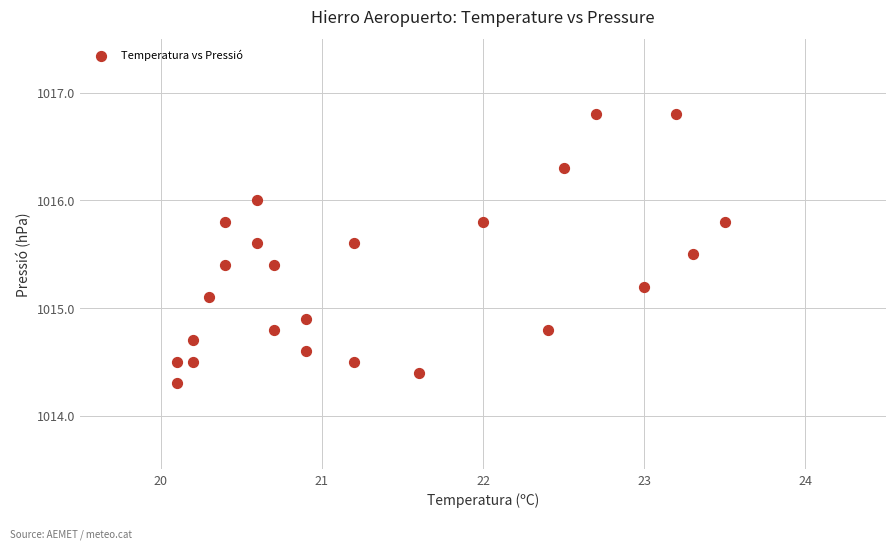

What is the range of Y values (max minus min)?

2.5